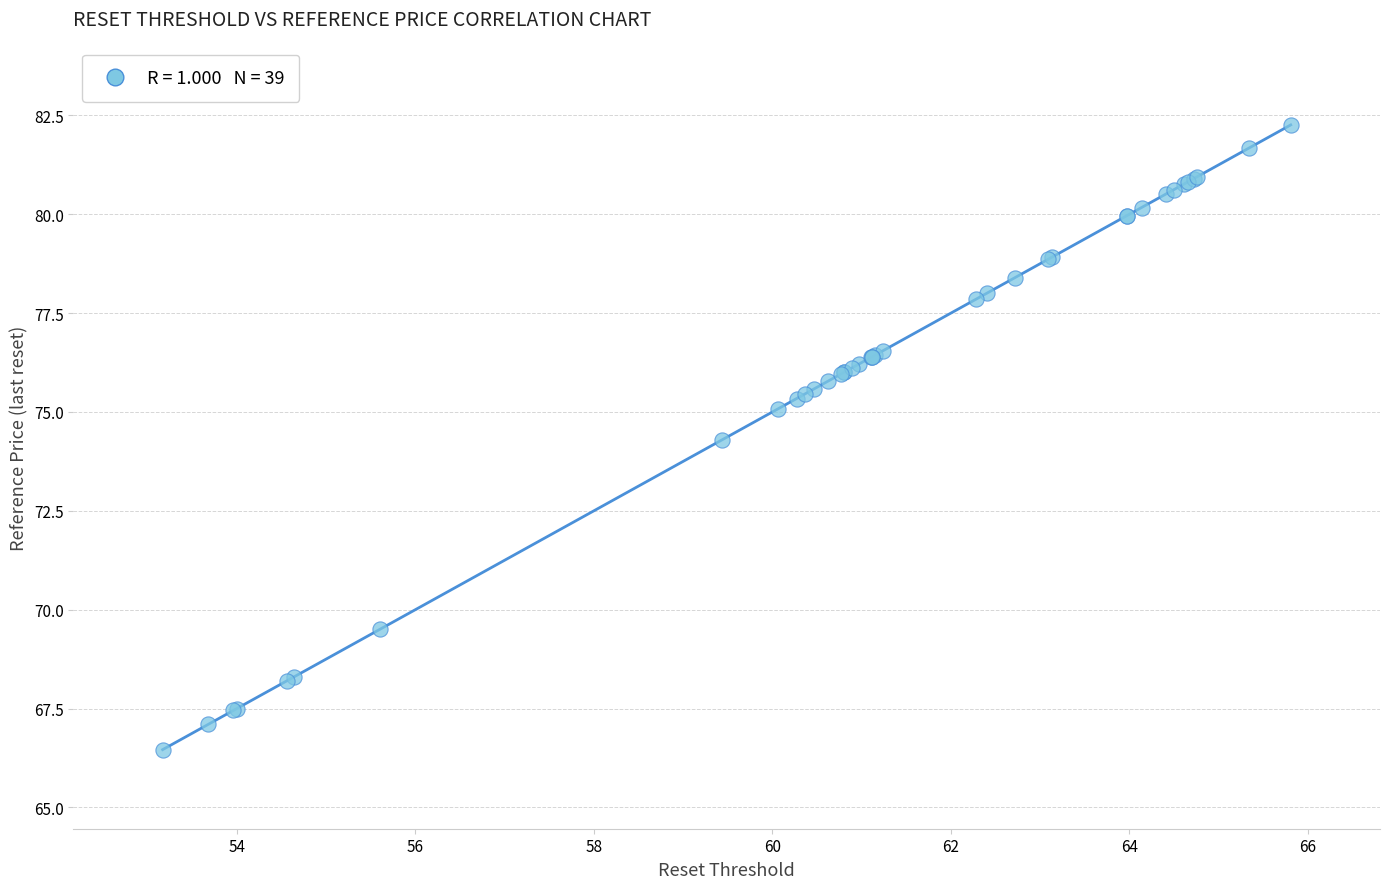

What Y value in the scatter plot is closest to 74?

74.3